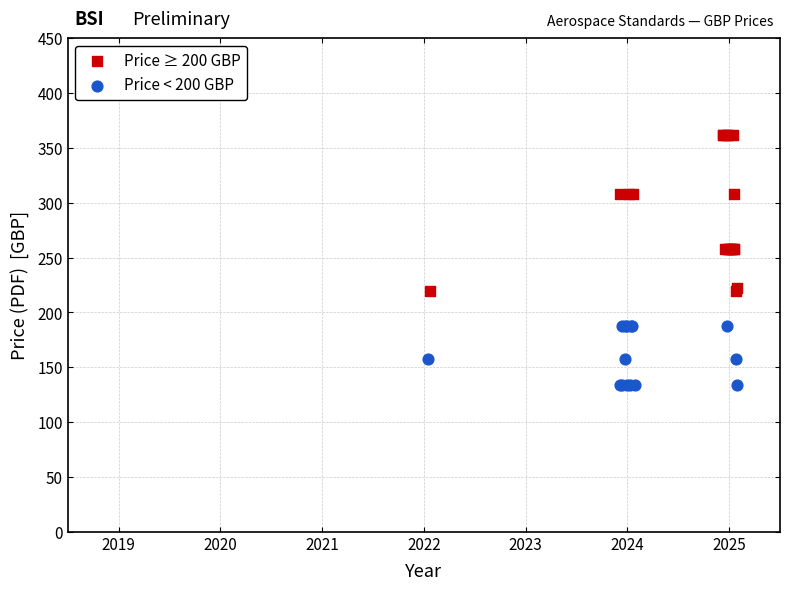

Which series has the widest spread of Y values?

Price ≥ 200 GBP